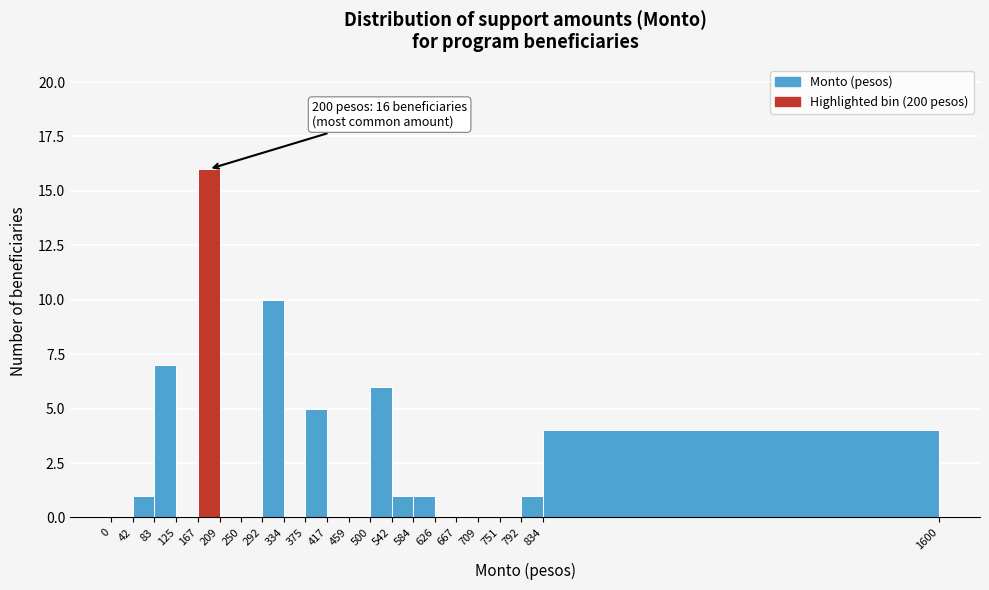

Which range on the x-axis has the tallest bar?

167 to 209